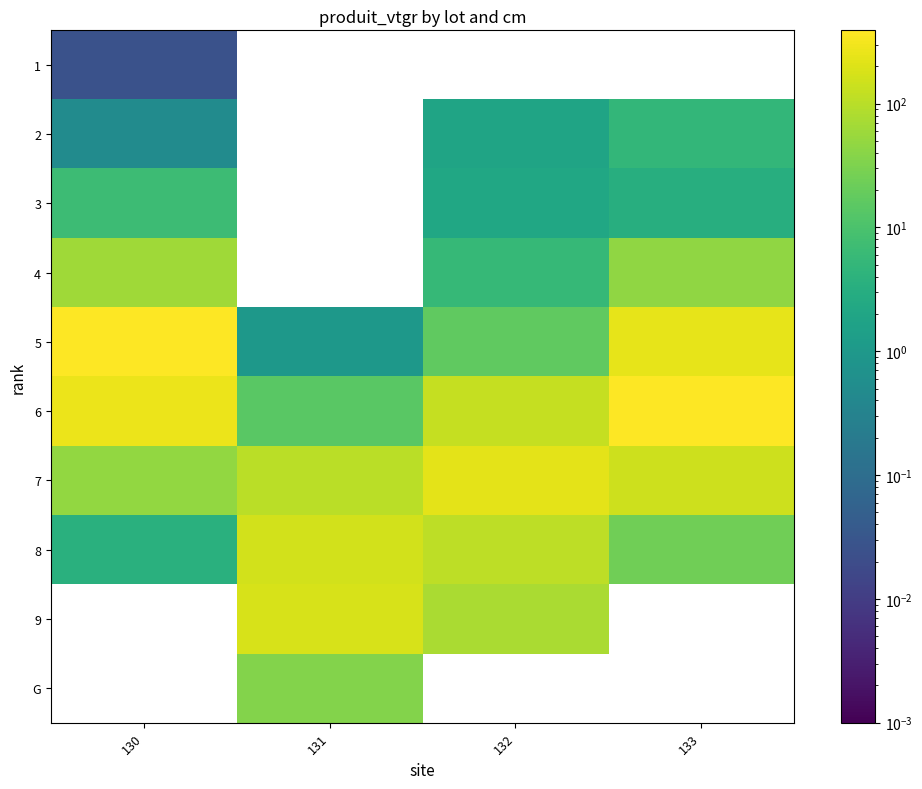

List the series in order of their peak value, lowest first.

1, 2, 3, 4, 8, 7, 6, 5, 9, G